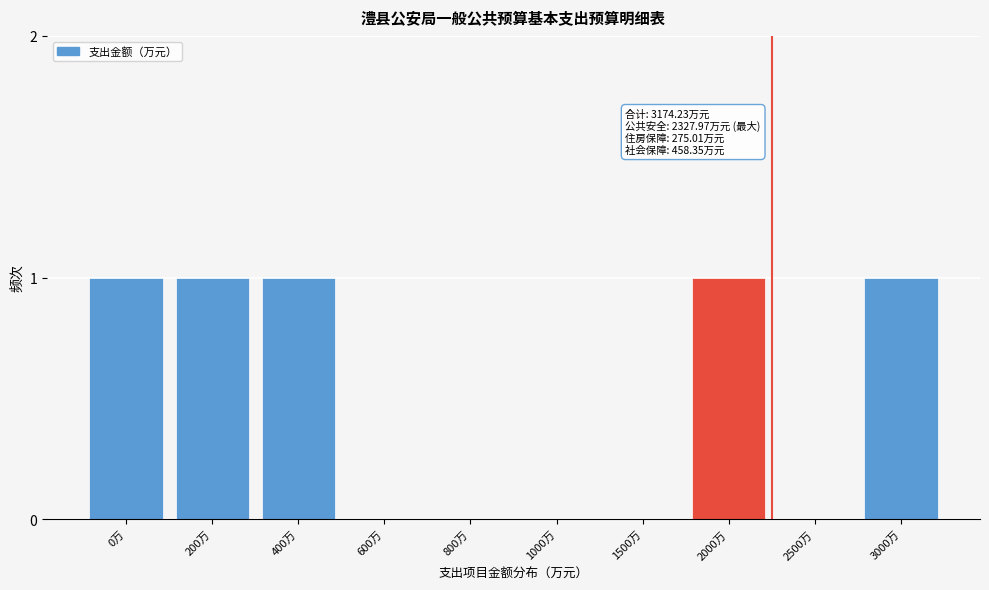

Reading right to left, extract all data points from this chart.

3000万=1	2500万=0	2000万=1	1500万=0	1000万=0	800万=0	600万=0	400万=1	200万=1	0万=1